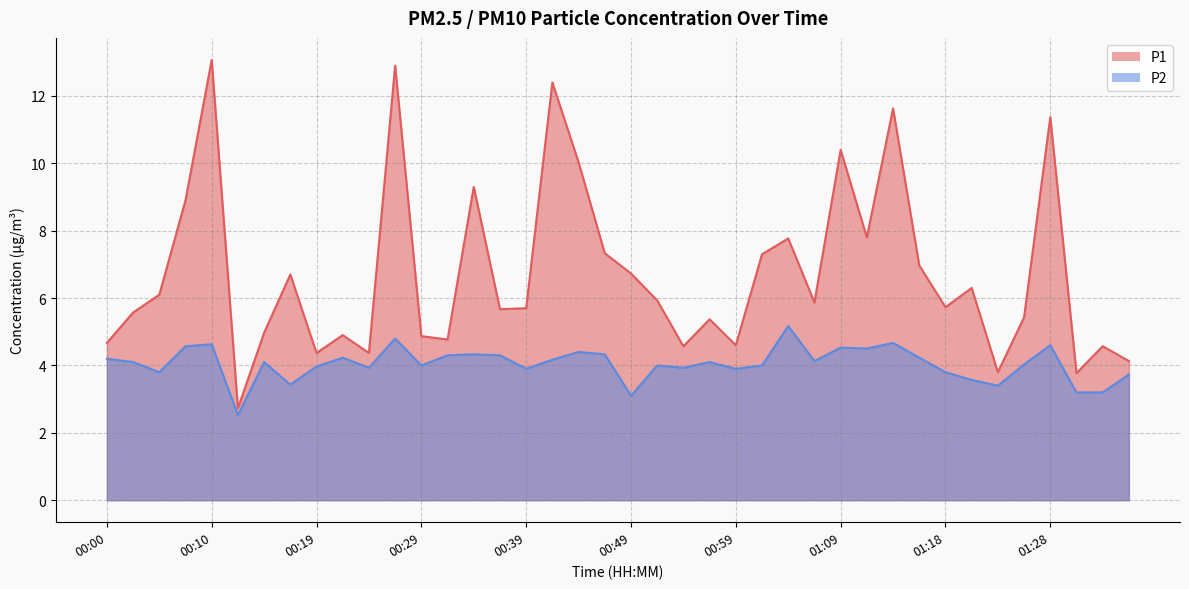

What is the value of the P2 point at the 39th from the left?

3.2